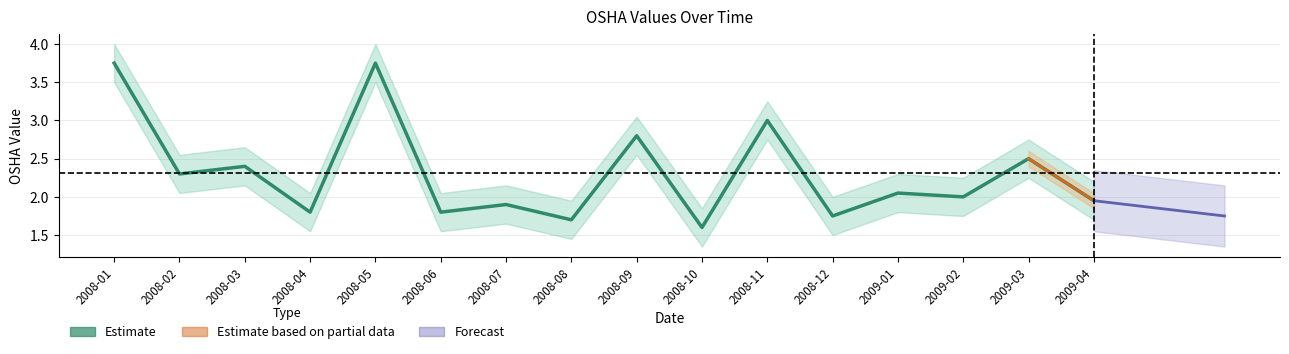

Rank the categories by value from lowest to highest.

2008-10, 2008-08, 2008-12, 2008-04, 2008-06, 2008-07, 2009-04, 2009-02, 2009-01, 2008-02, 2008-03, 2009-03, 2008-09, 2008-11, 2008-01, 2008-05